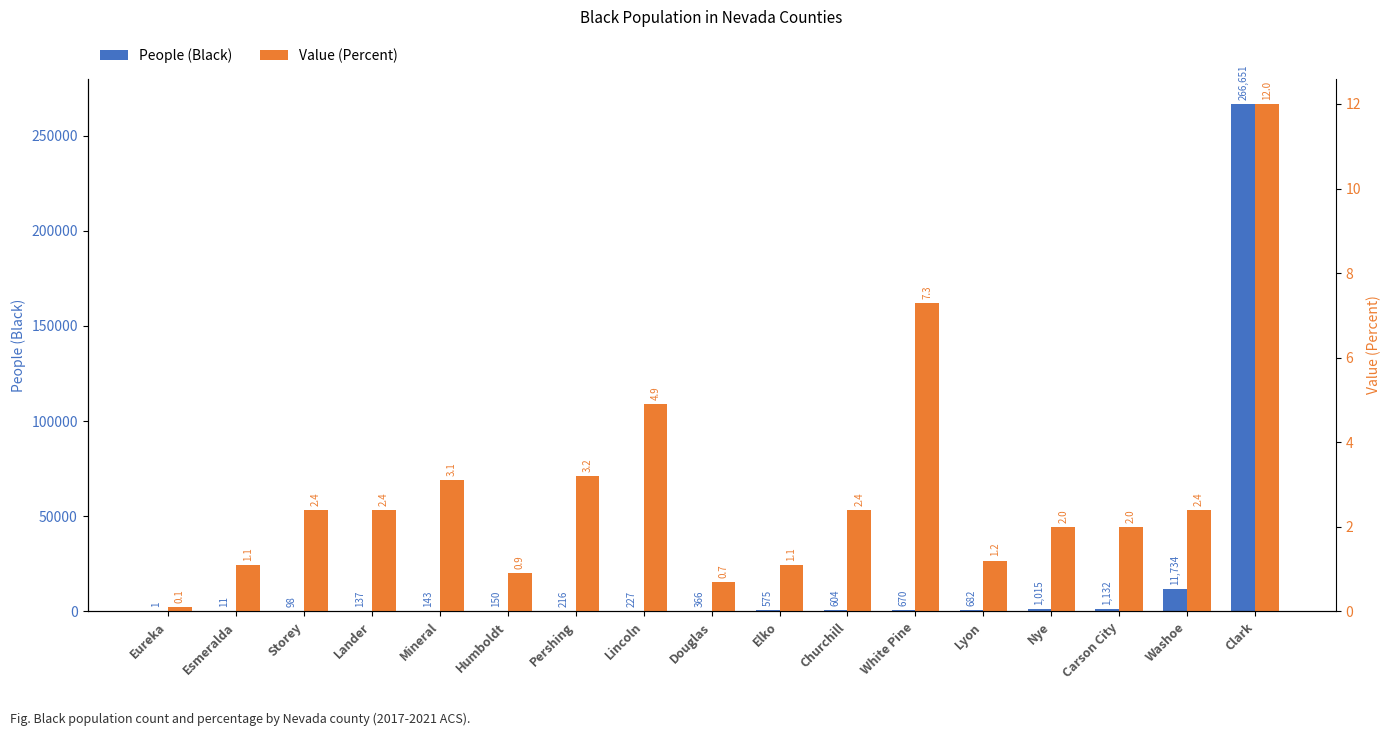

How many bars are there in each group?

2